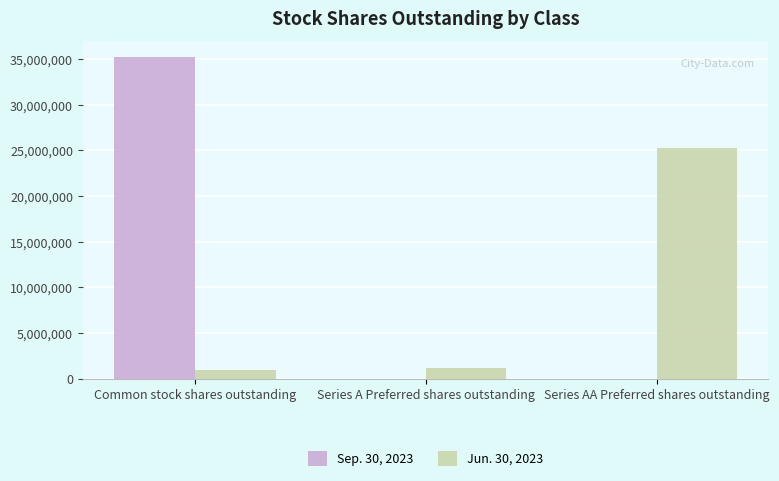

Is it true that Sep. 30, 2023 equals 0 at Series AA Preferred shares outstanding?

True